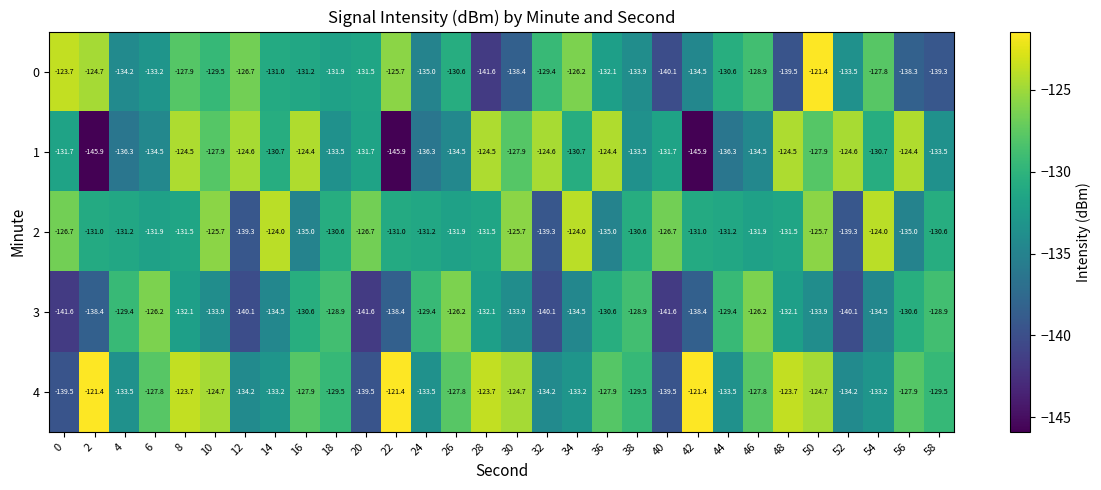

What is the average value of the 4 series?

-129.5